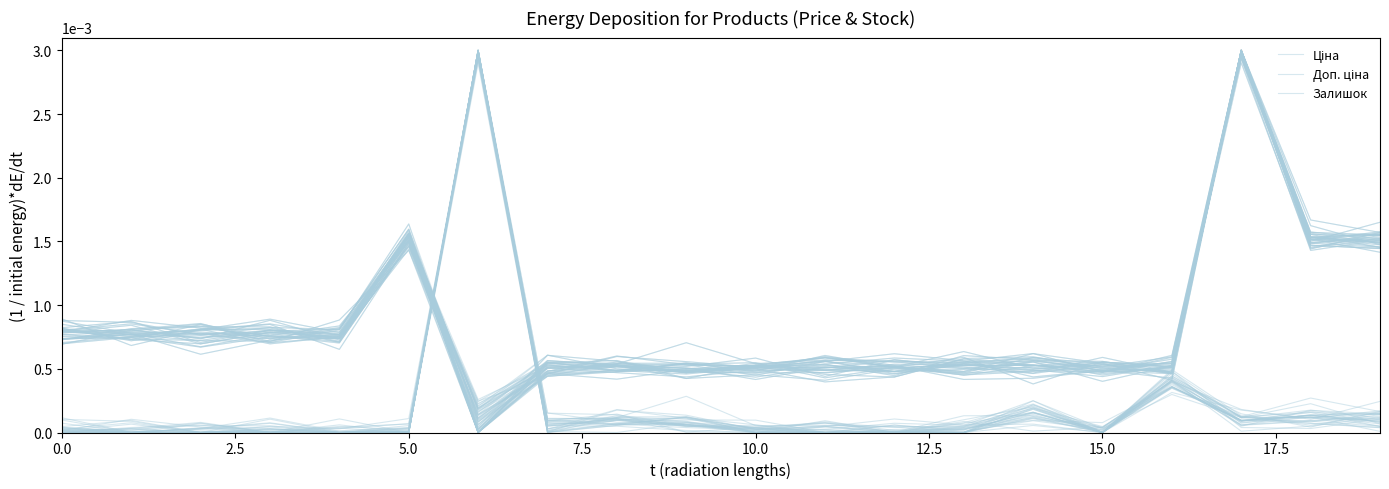

Does the chart have visible grid lines?

No